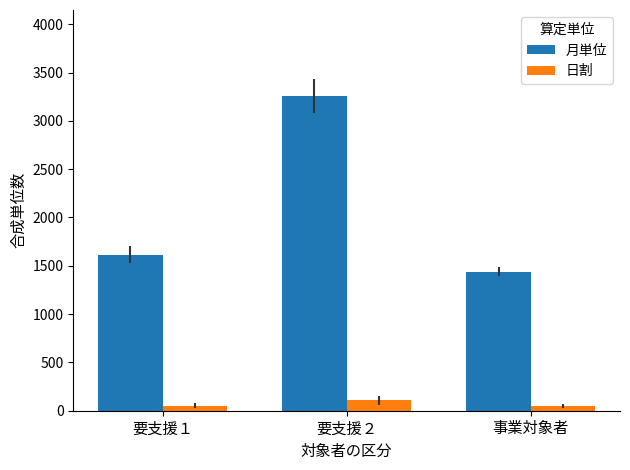

What is the difference between the maximum and minimum values in the 日割 series?

61